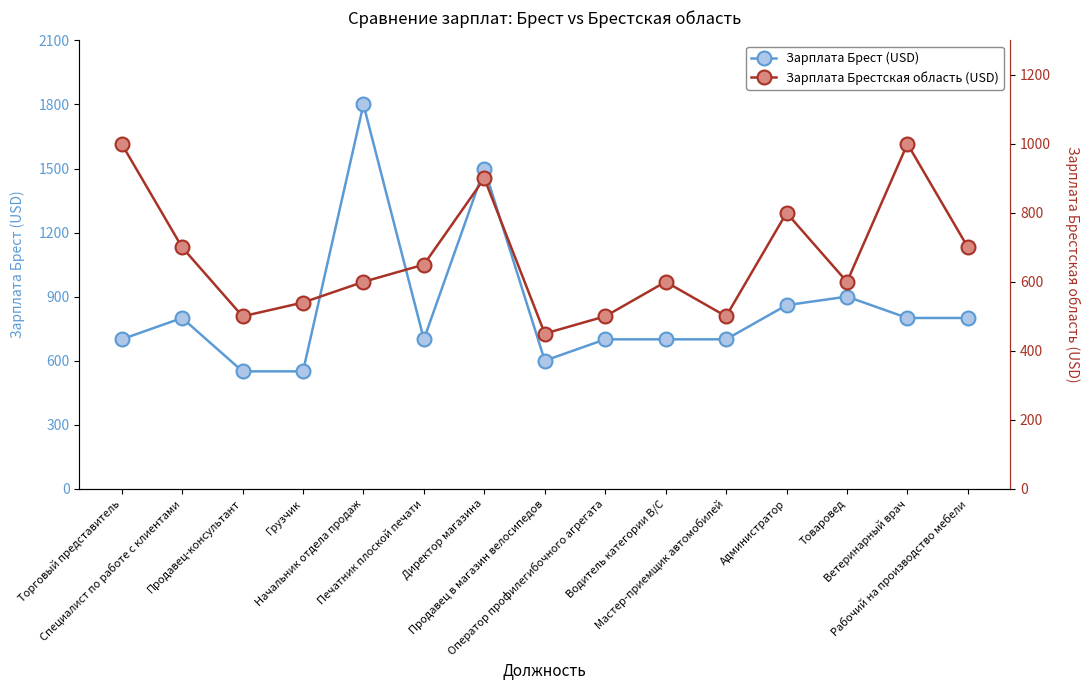

Count the number of data series in this chart.

2